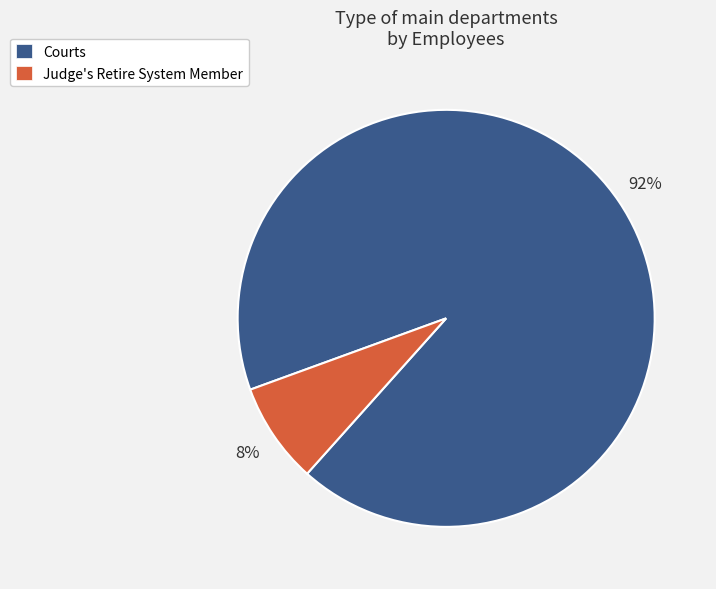

Which slice is the largest?

Courts